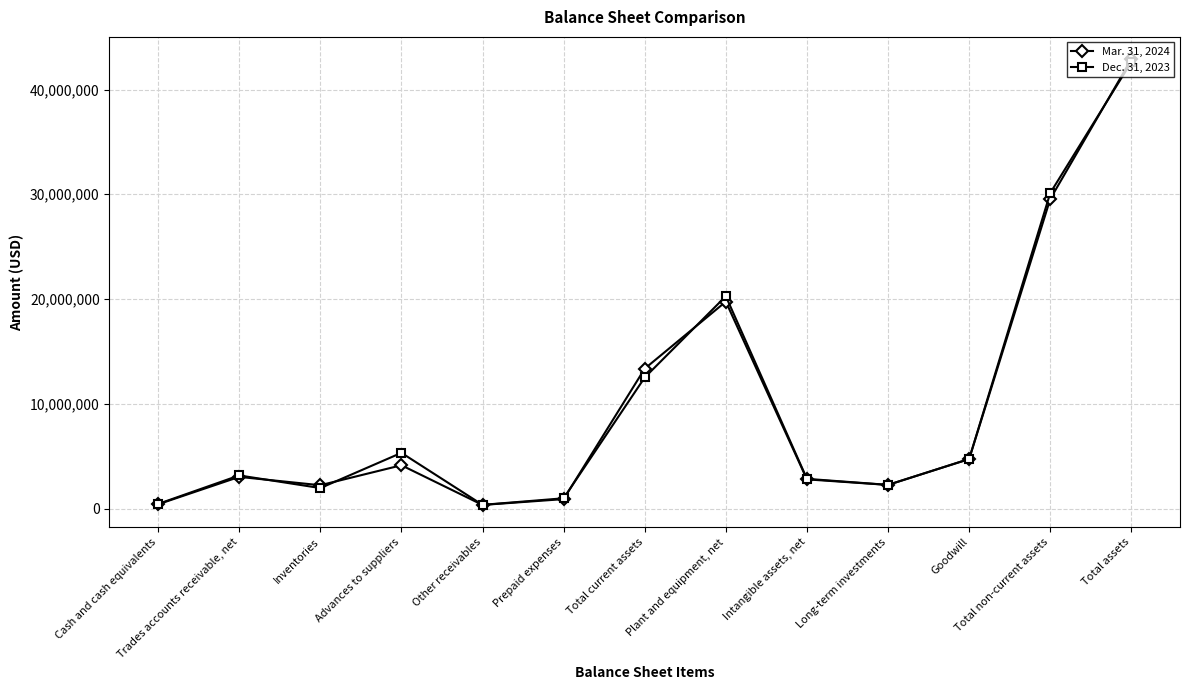

How many data points does each series have?

13